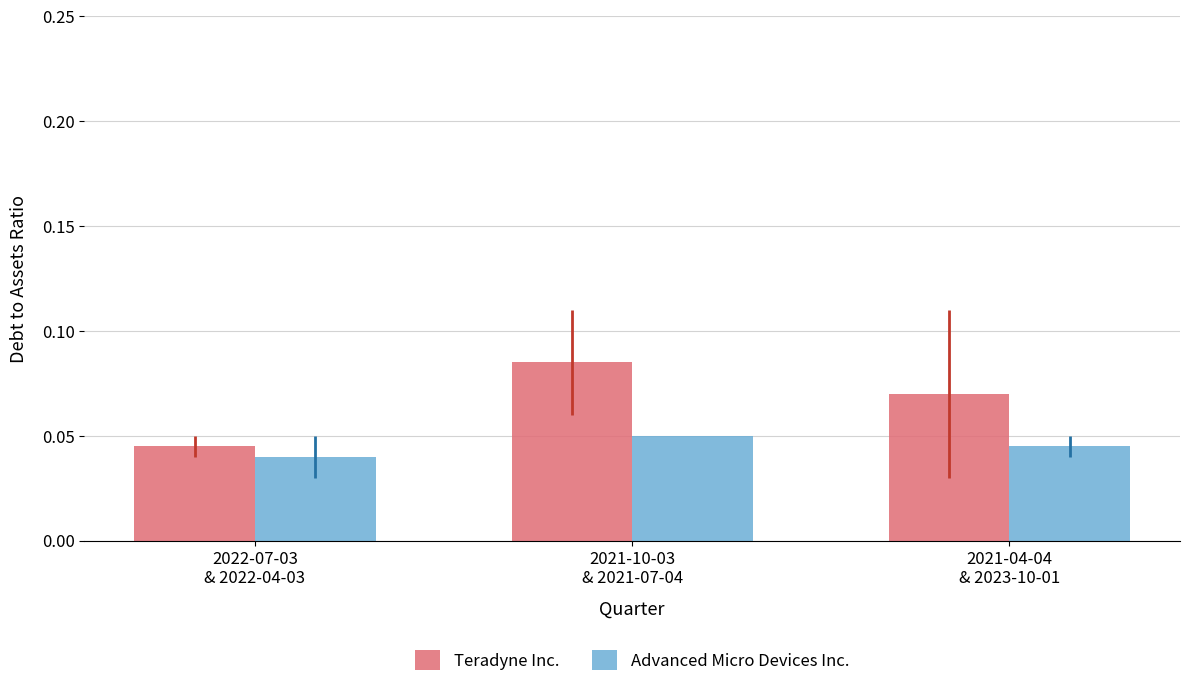

At 2022-07-03
& 2022-04-03, list the series in order from smallest to largest.

Advanced Micro Devices Inc., Teradyne Inc.